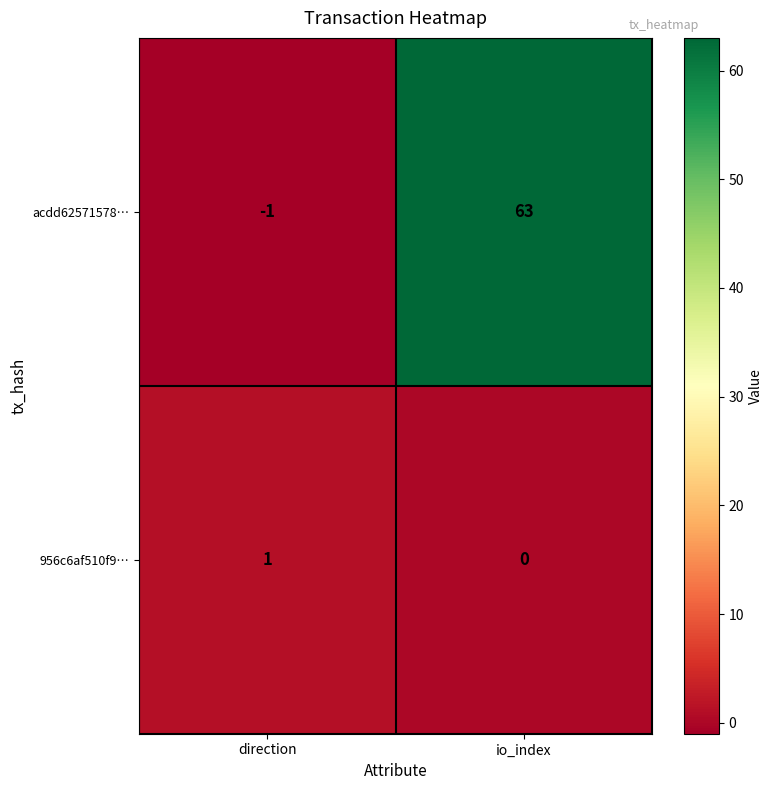

List the series in order of their peak value, lowest first.

956c6af510f9…, acdd62571578…